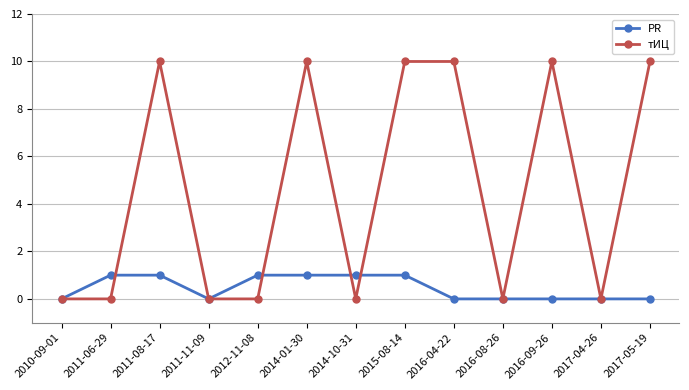

Rank the series at 2012-11-08 from lowest to highest value.

тИЦ, PR